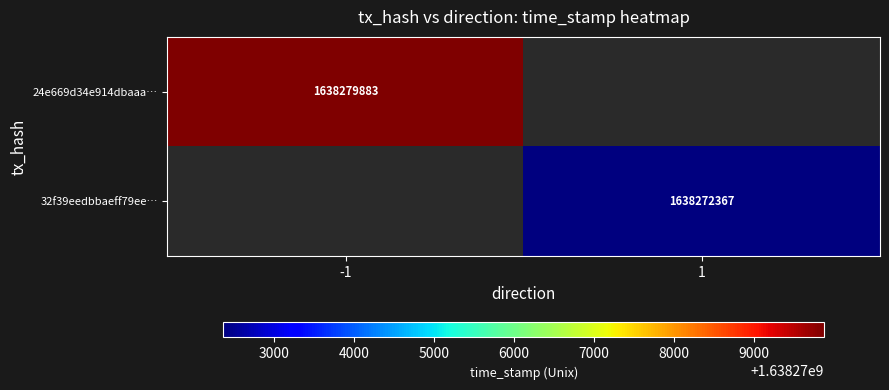

At which category does the chart reach its minimum across all series?

1